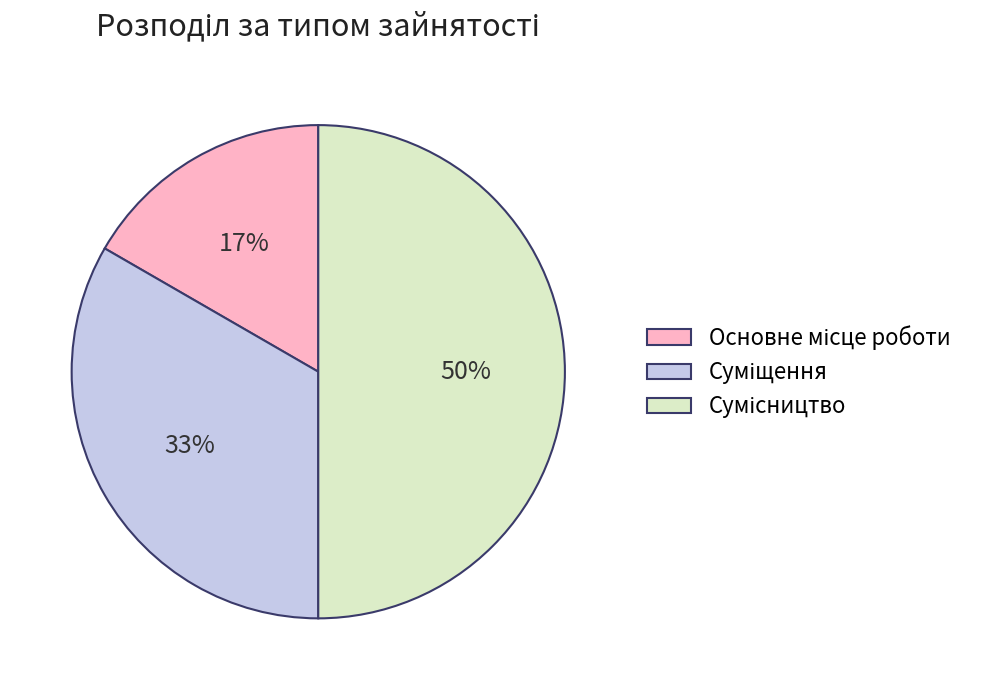

To the nearest percent, what is the average slice percentage?

33%